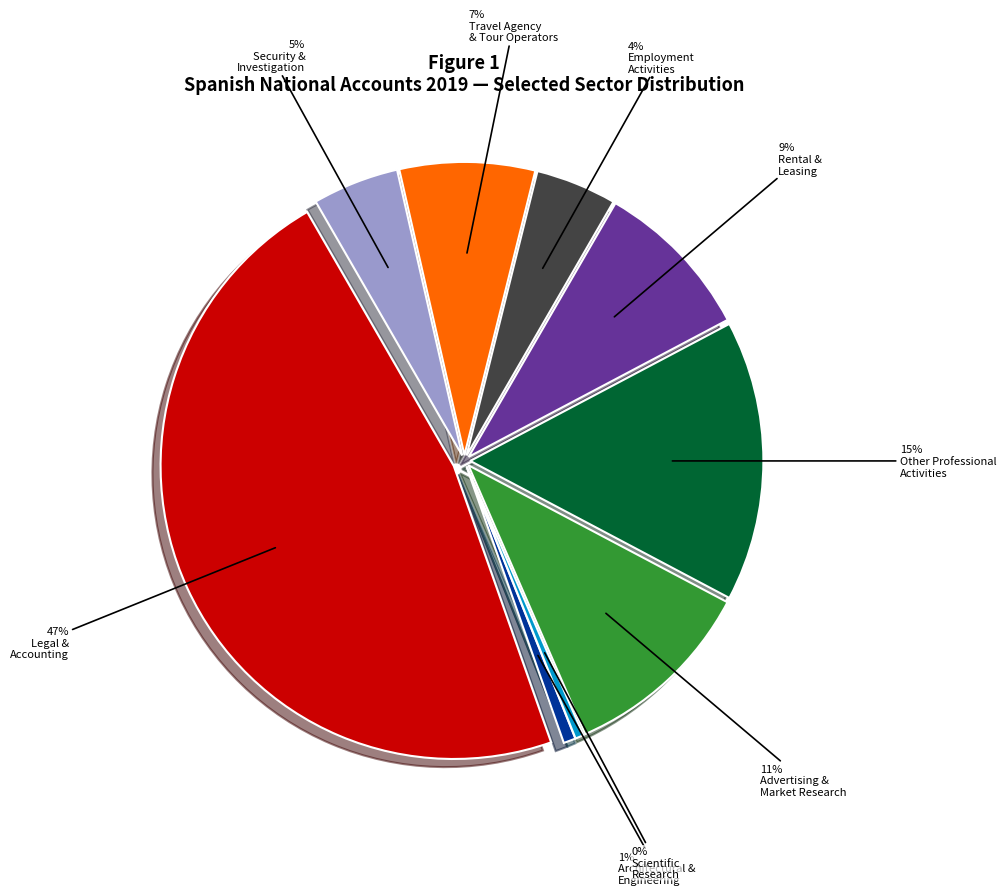

Count the number of slices in the pie.

9